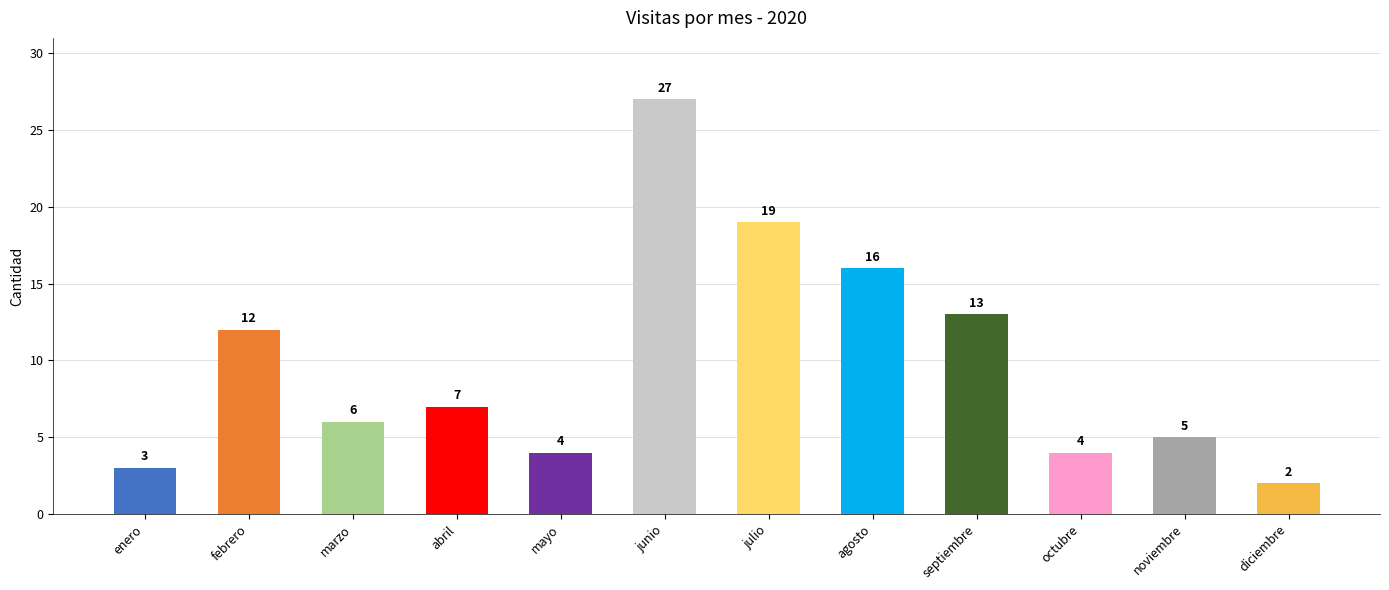

Where is the data nearest to the value 14?

septiembre